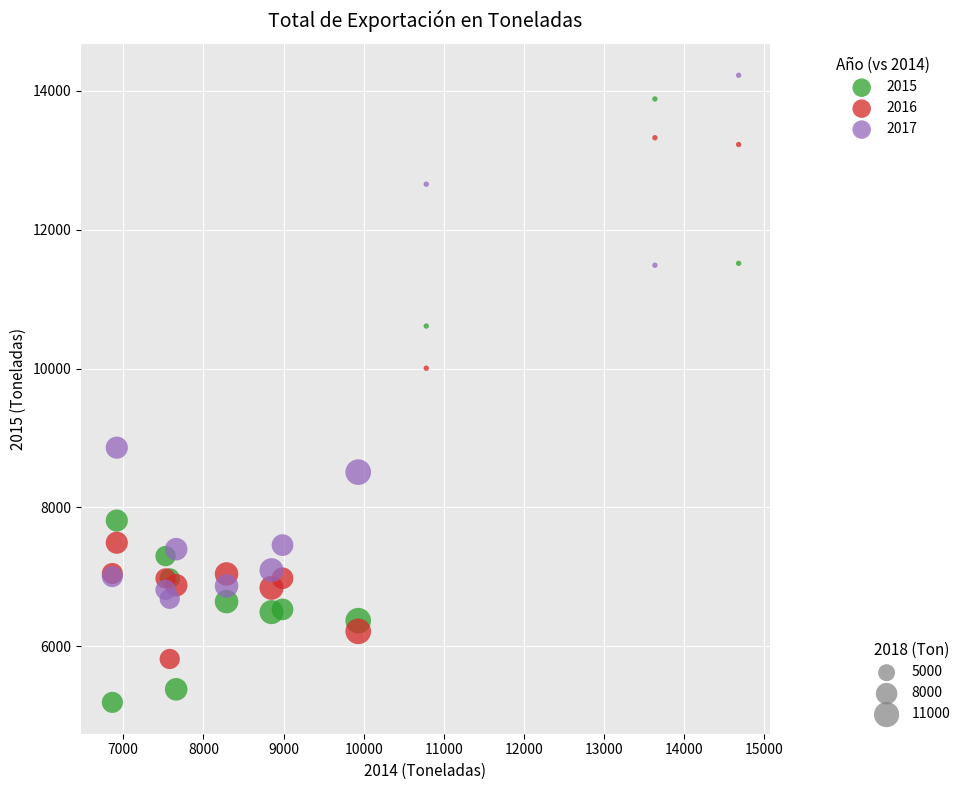

Across all series, what Y value is closest to 9708?

10004.6